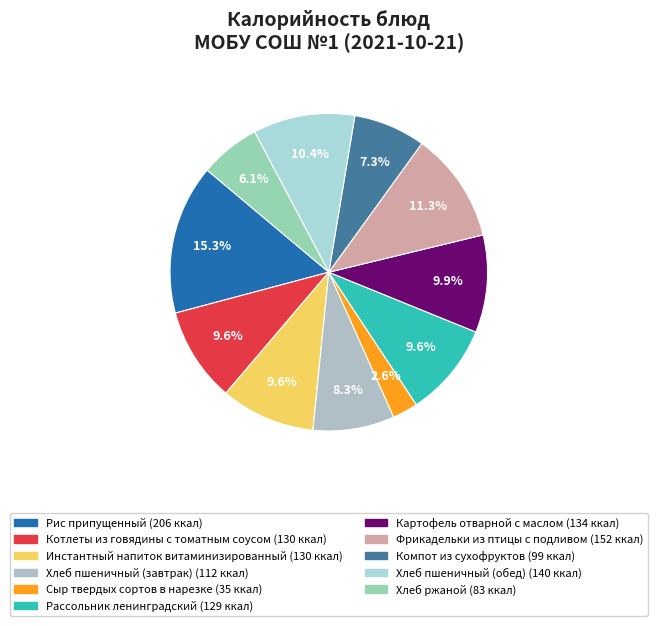

How much of the chart is everything except Картофель отварной с маслом?

90.1%